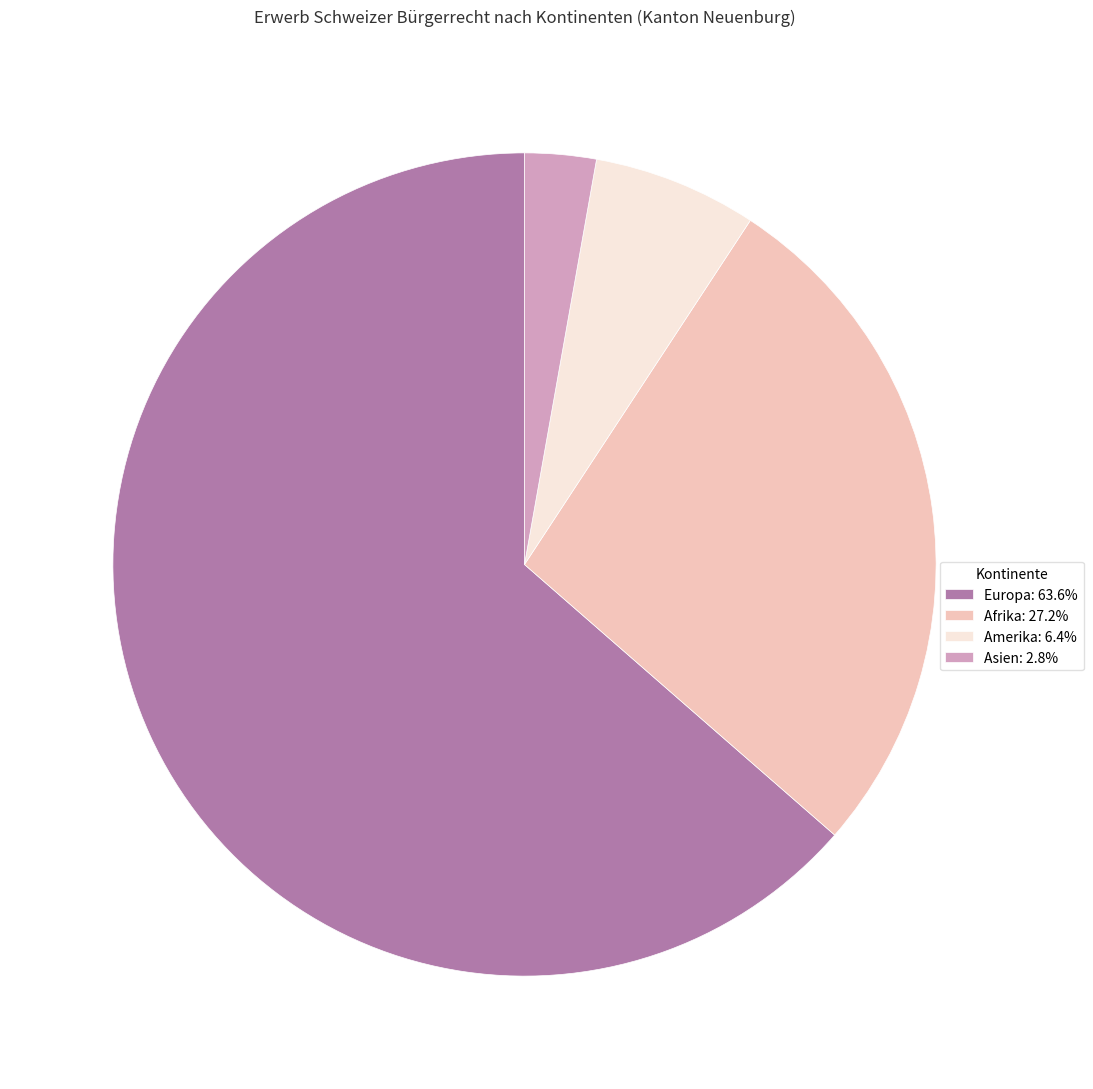

Do Amerika: 6.4% and Europa: 63.6% together represent more than half of the pie?

Yes